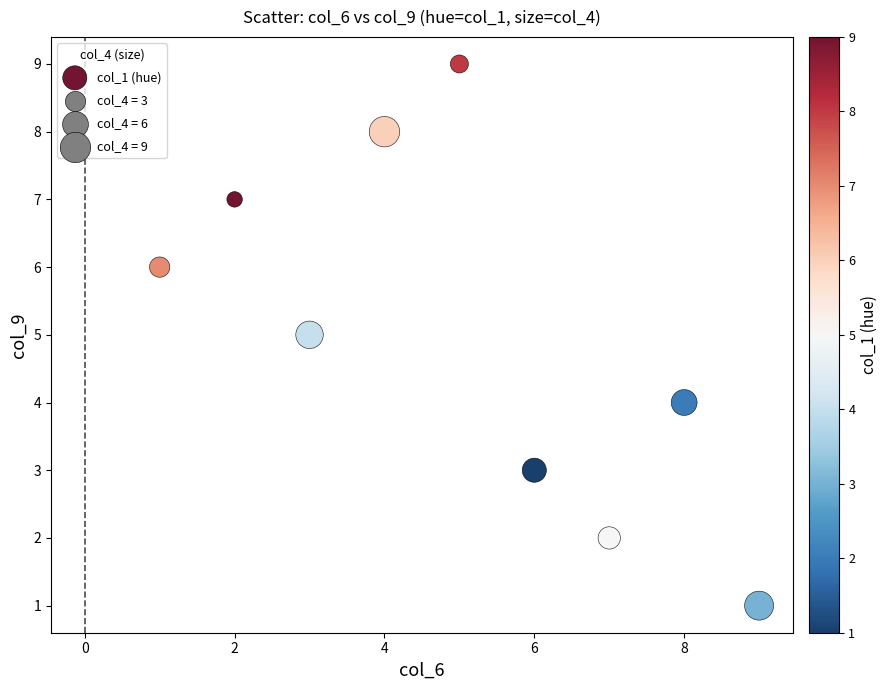

What is the average Y value?

5